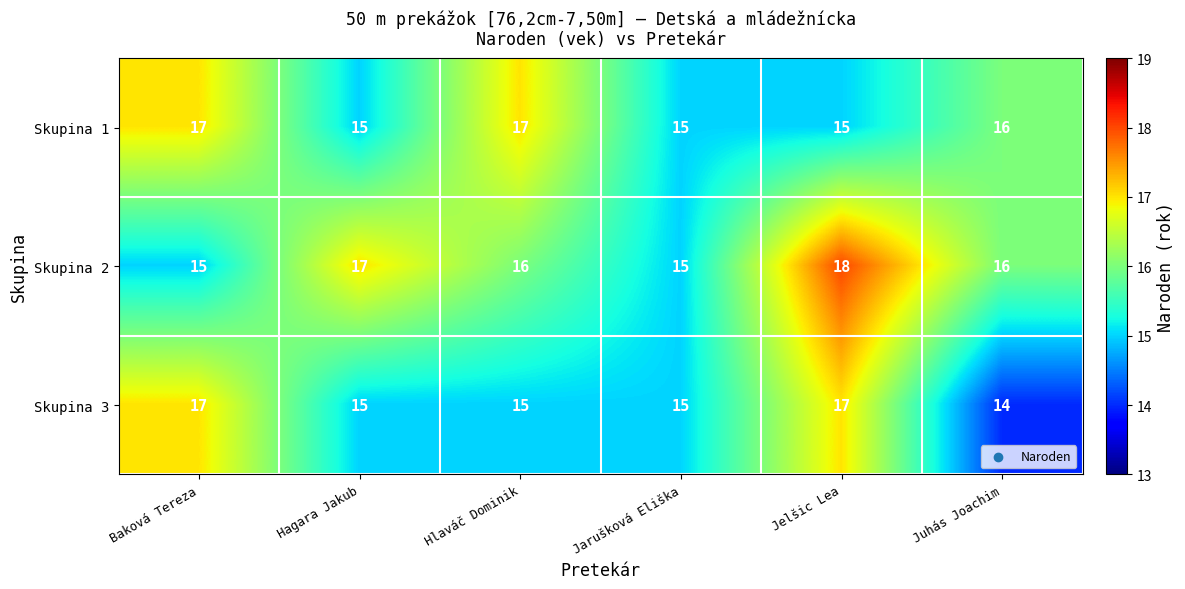

Which series has the largest total across all categories?

Skupina 2